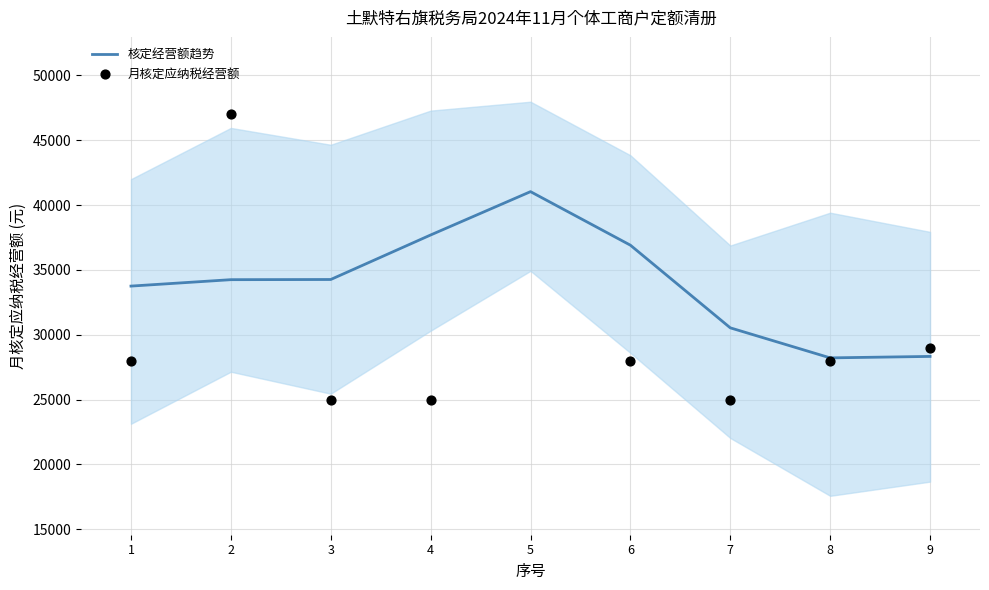

Which series has the largest total across all categories?

核定经营额趋势